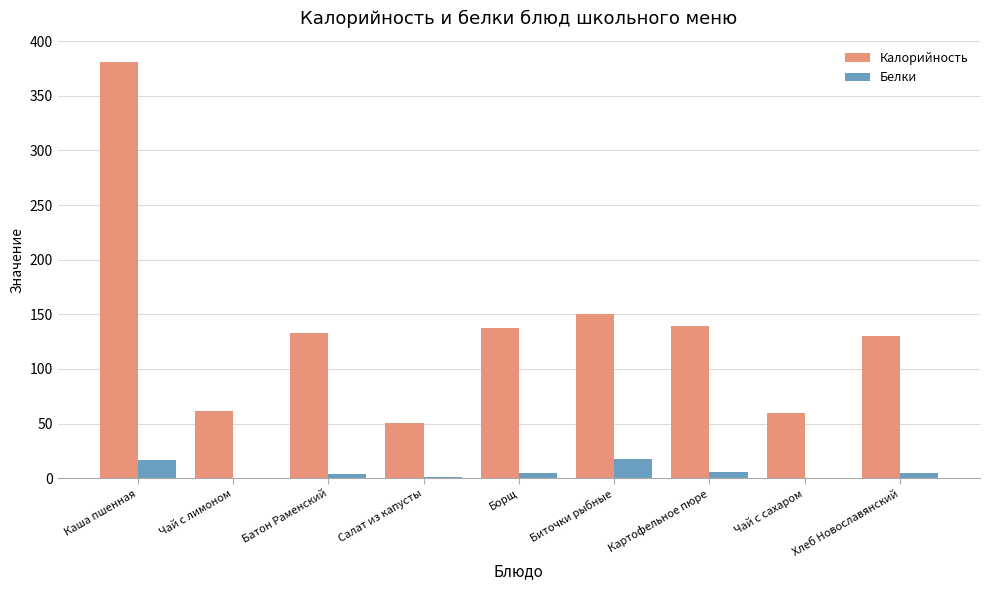

True or false: Белки has a value of 4.7 at Биточки рыбные.

False